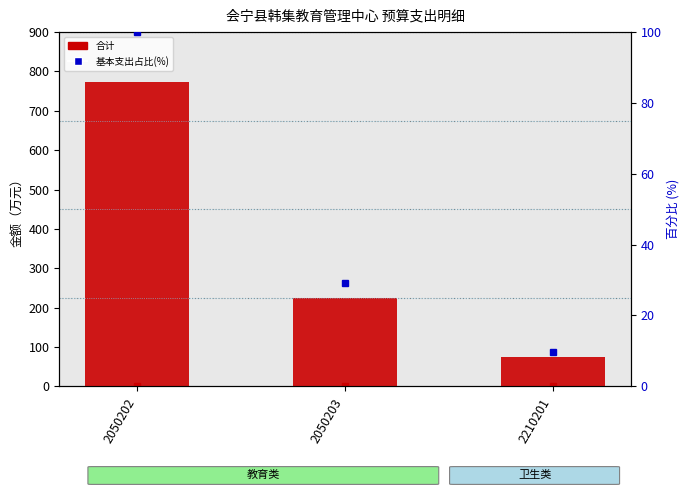

What is the greatest value displayed?

772.0